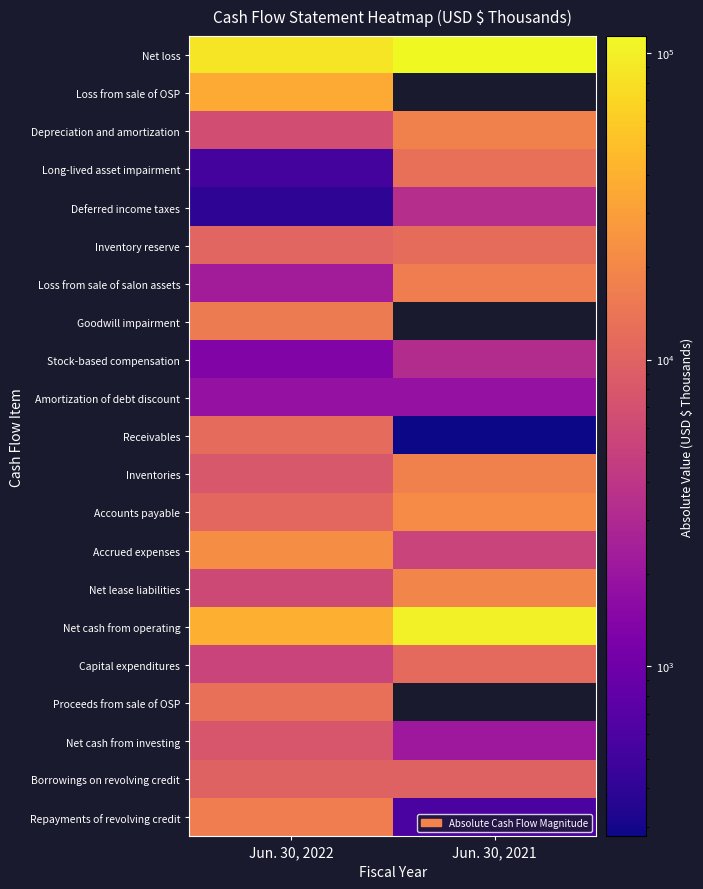

How many distinct data groups are displayed?

21